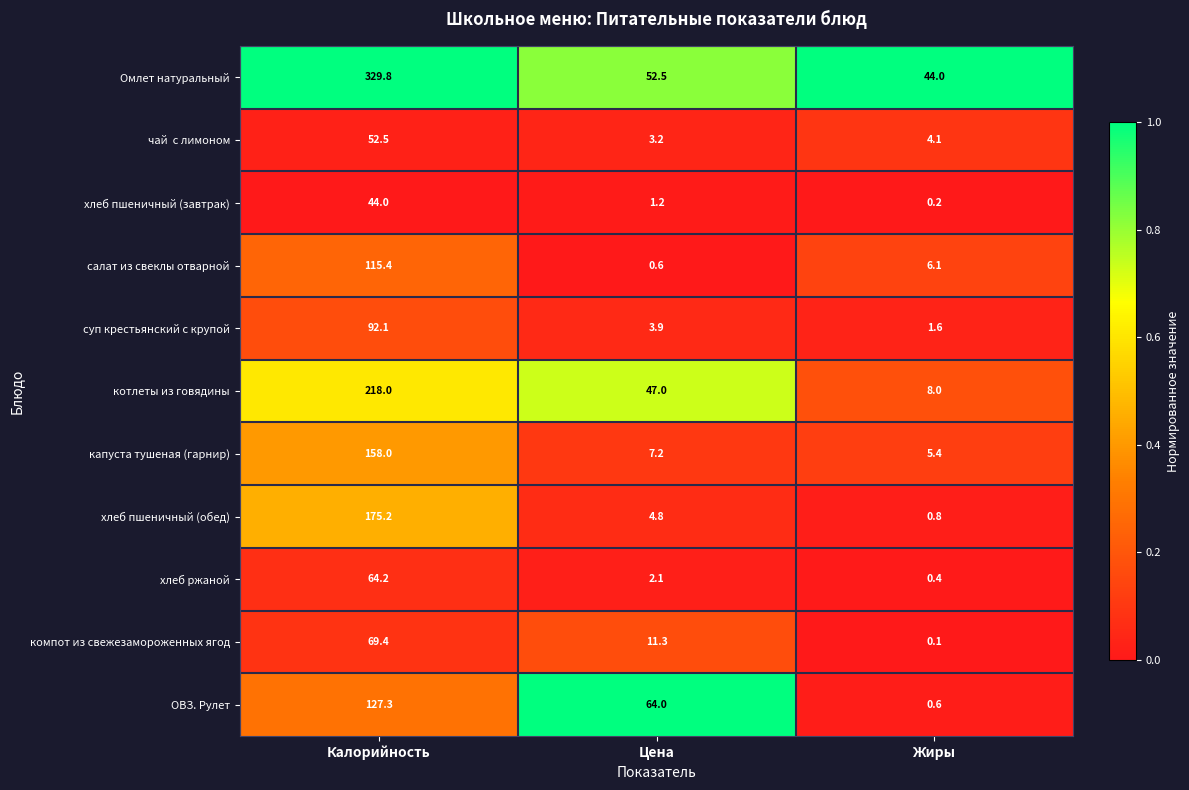

List the labels in order of котлеты из говядины value, largest first.

Калорийность, Цена, Жиры